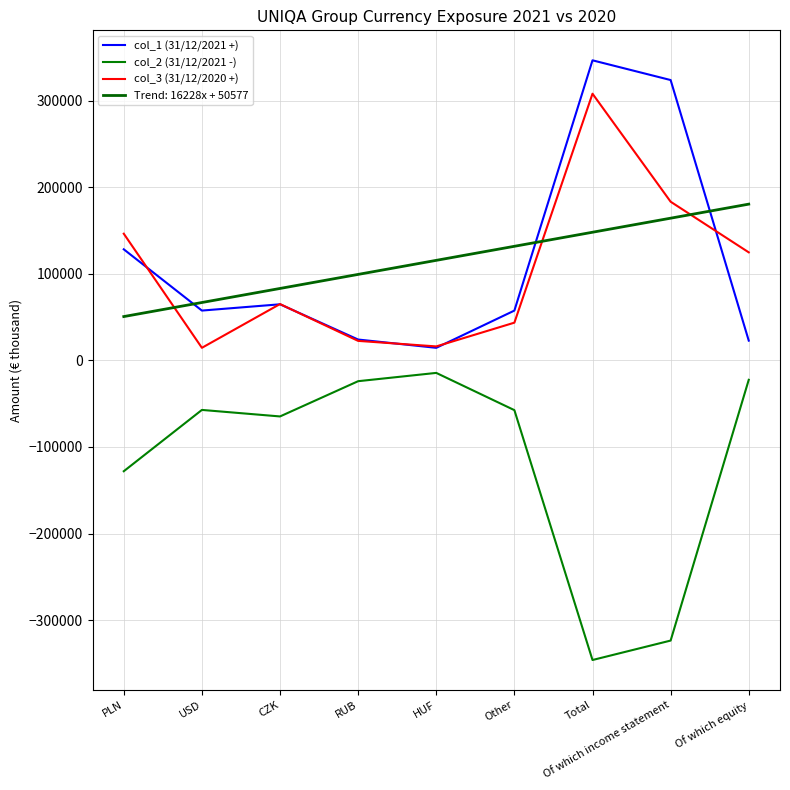

How many distinct data groups are displayed?

4